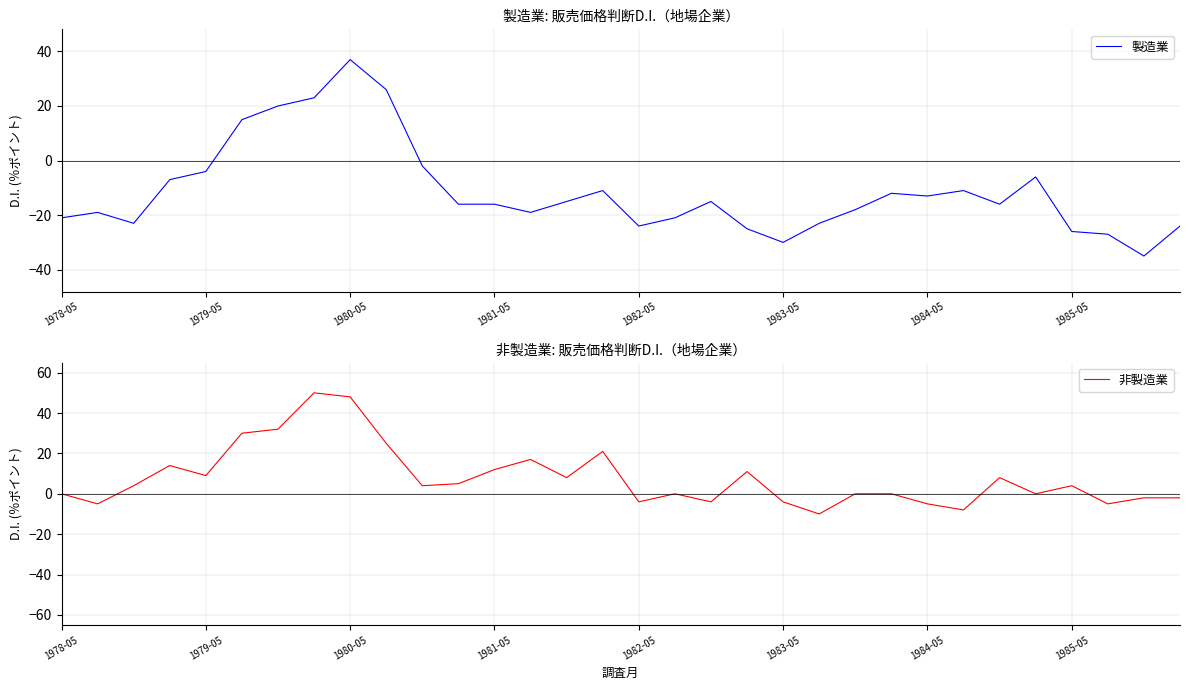

The 製造業 series shows -6 at 27. True or false?

True